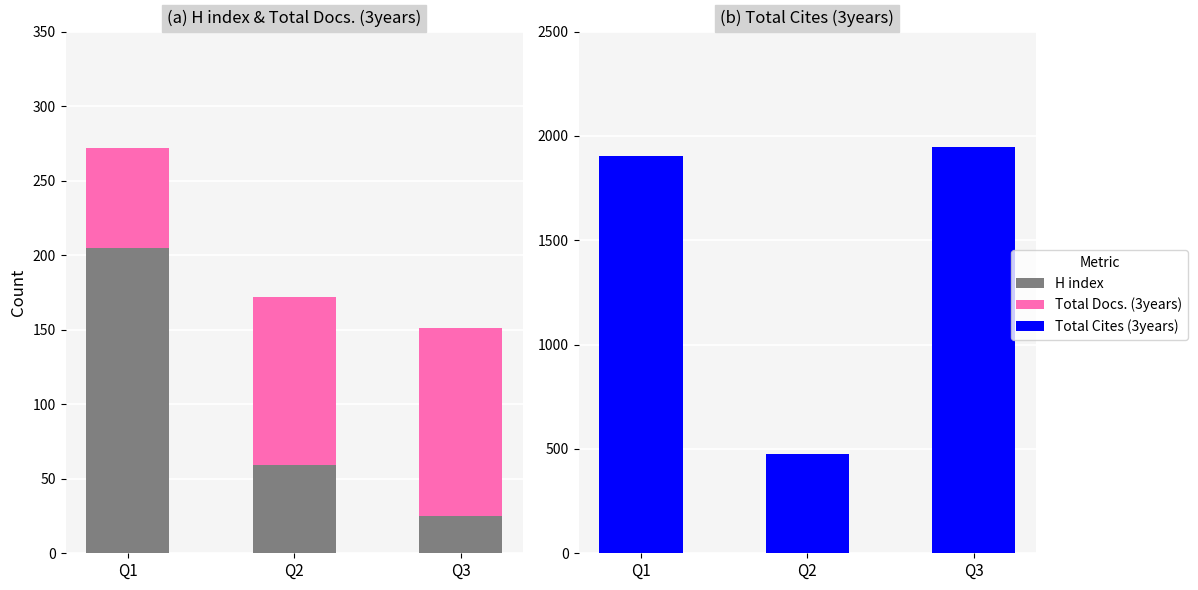

Reading right to left, transcribe all the data shown in this chart.

H index: Q3=25	Q2=59	Q1=205
Total Docs. (3years): Q3=126	Q2=113	Q1=67
Total Cites (3years): Q3=1948	Q2=478	Q1=1902